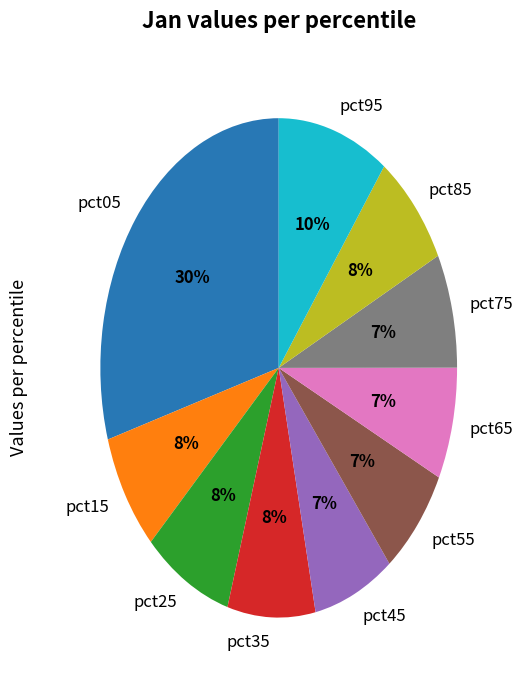

Does pct25 represent more than half of the total?

No